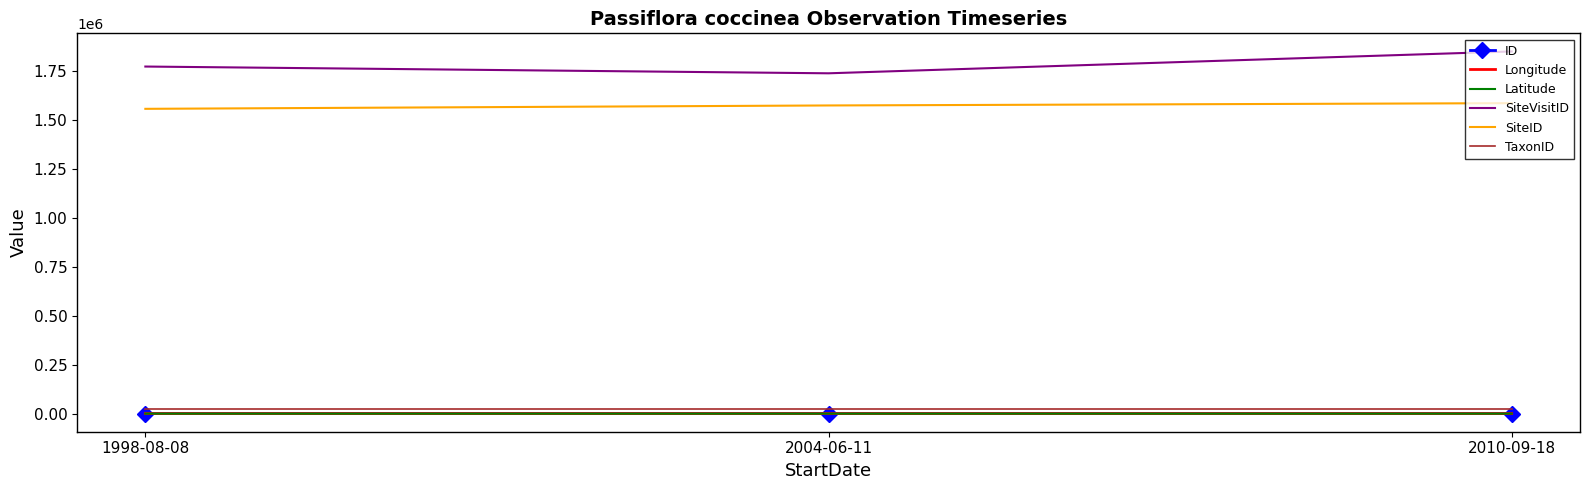

Which category has the highest value in the SiteVisitID series?

2010-09-18